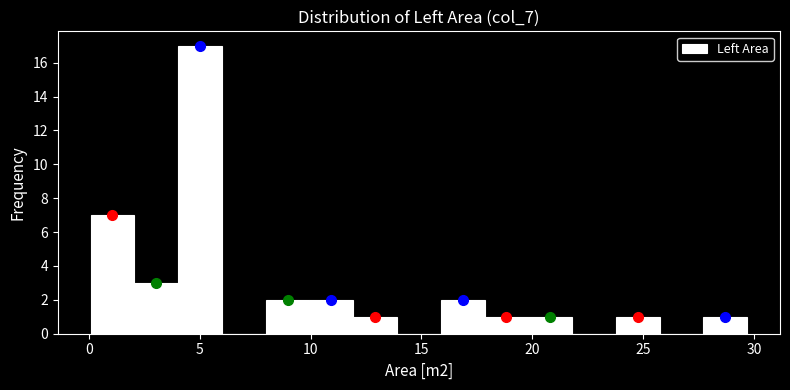

Read against the x-axis, roughly where is the centre of the tallest bar?

5.0